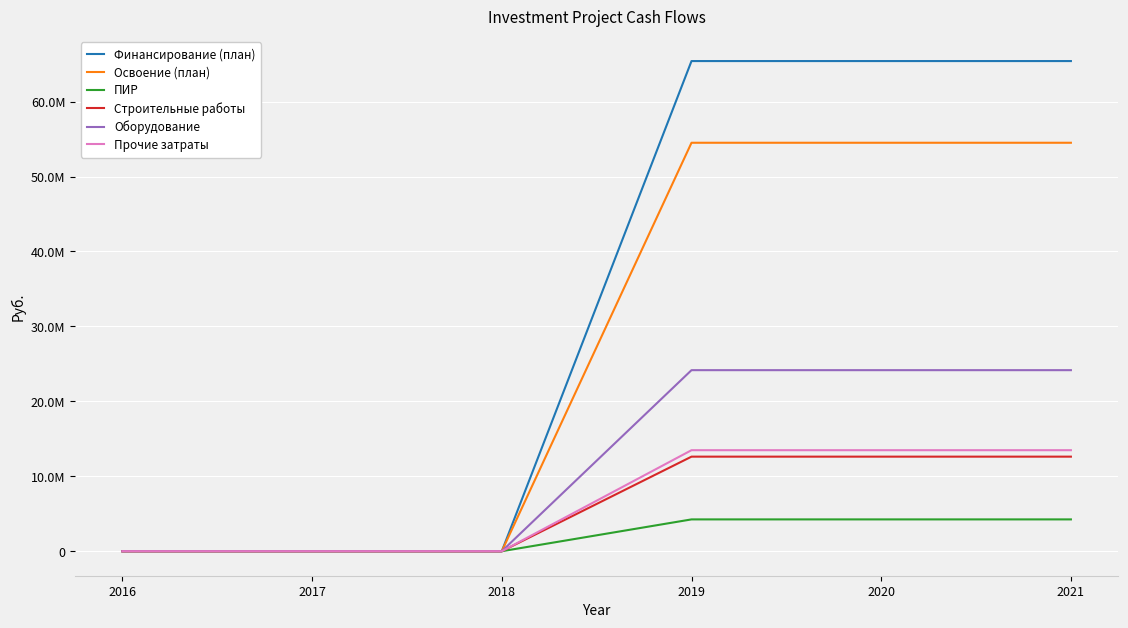

What is the value of the ПИР point at the 6th from the left?

4246201